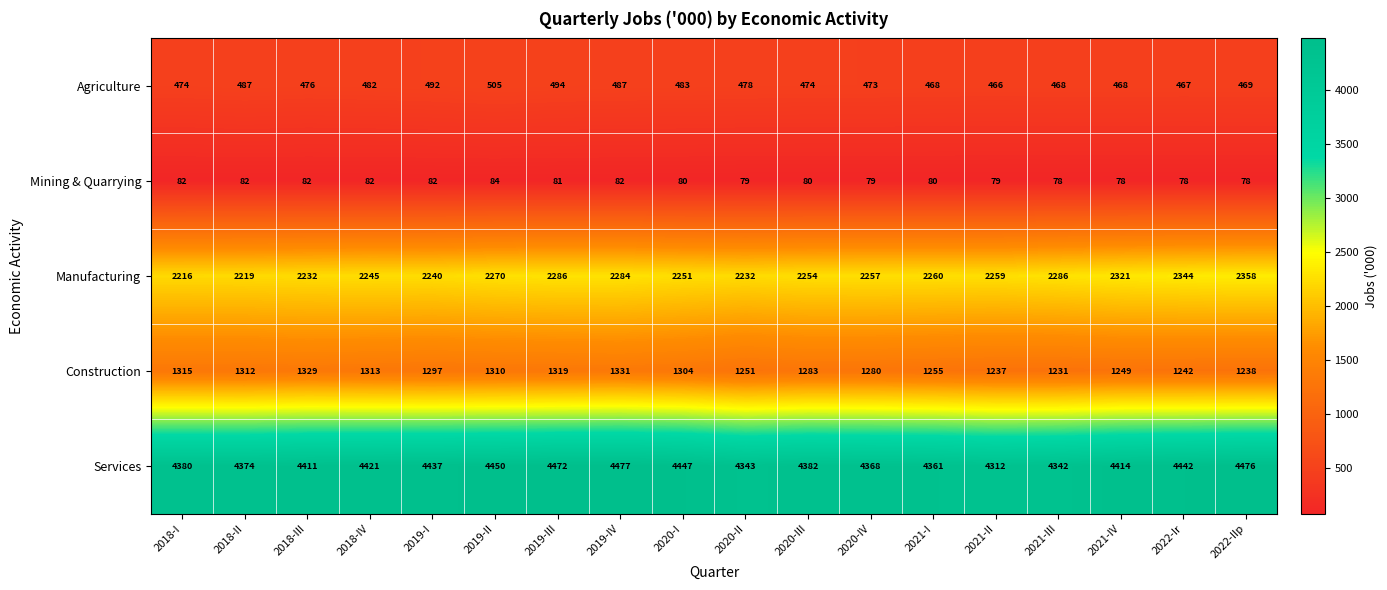

Which series has the largest range (max minus min)?

Services